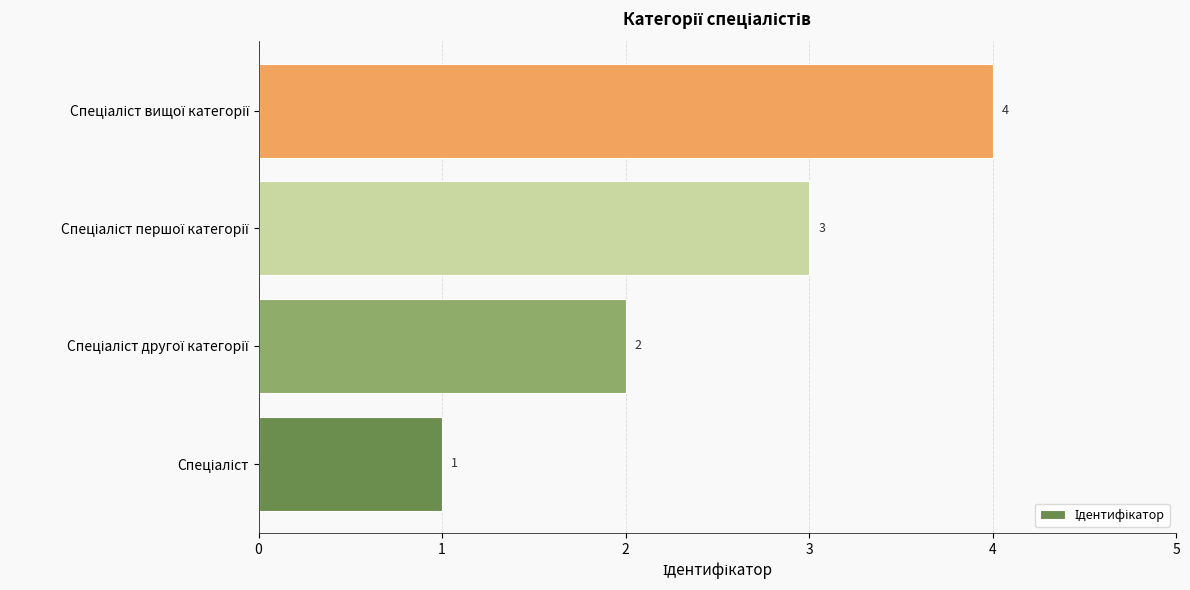

How many data points are less than 3?

2